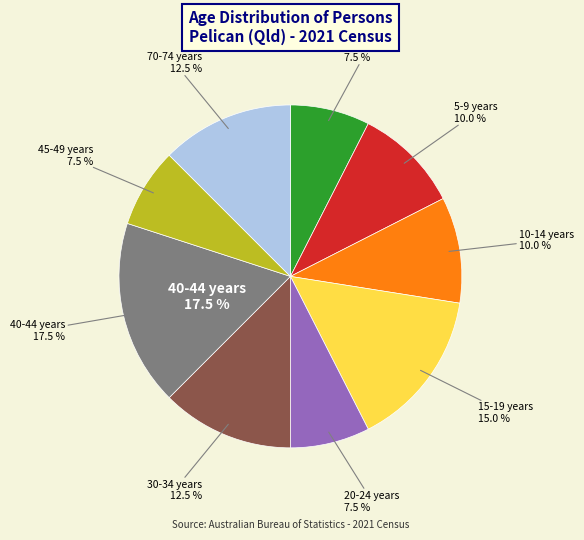

To the nearest percent, what percentage of the pie is 15-19 years?

15%